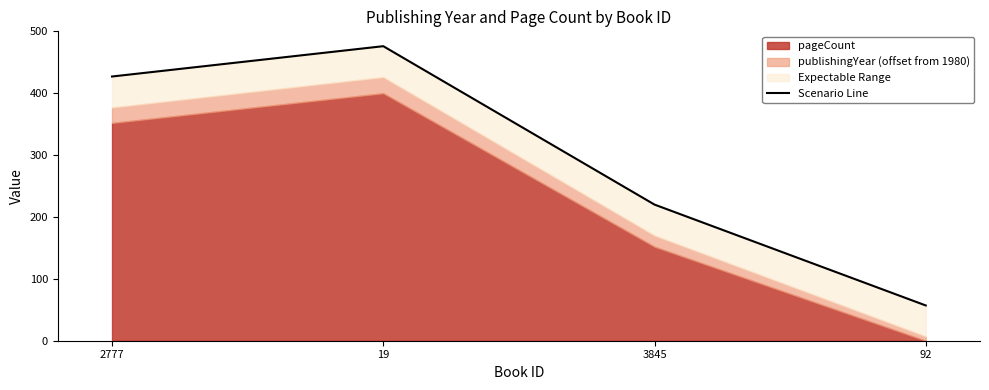

What is the difference between the maximum and minimum values?

419